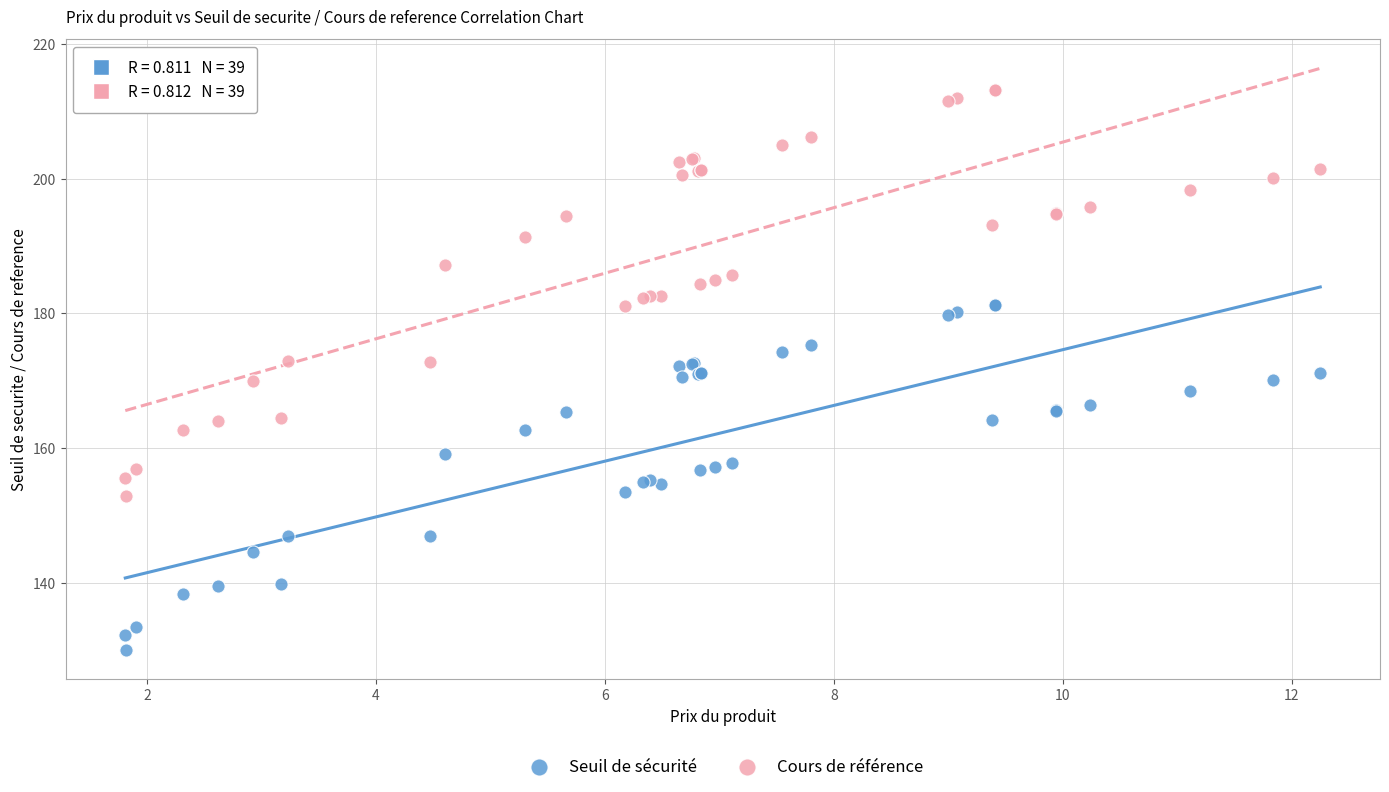

Which series contains the lowest Y value?

Seuil de sécurité